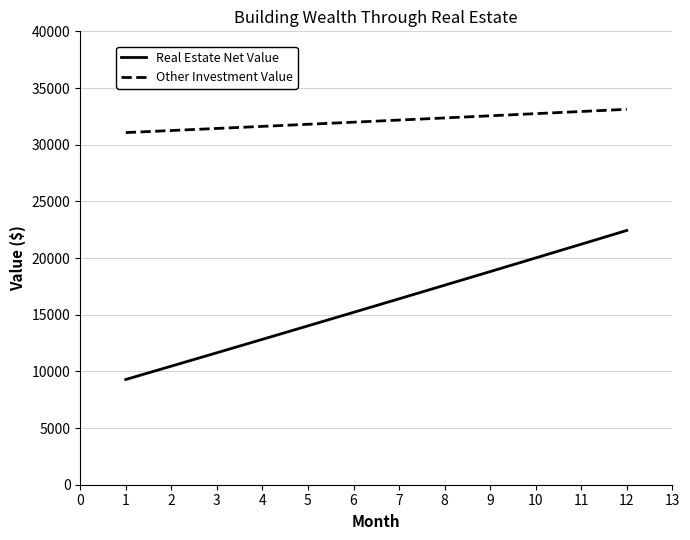

Which series has the largest range (max minus min)?

Real Estate Net Value